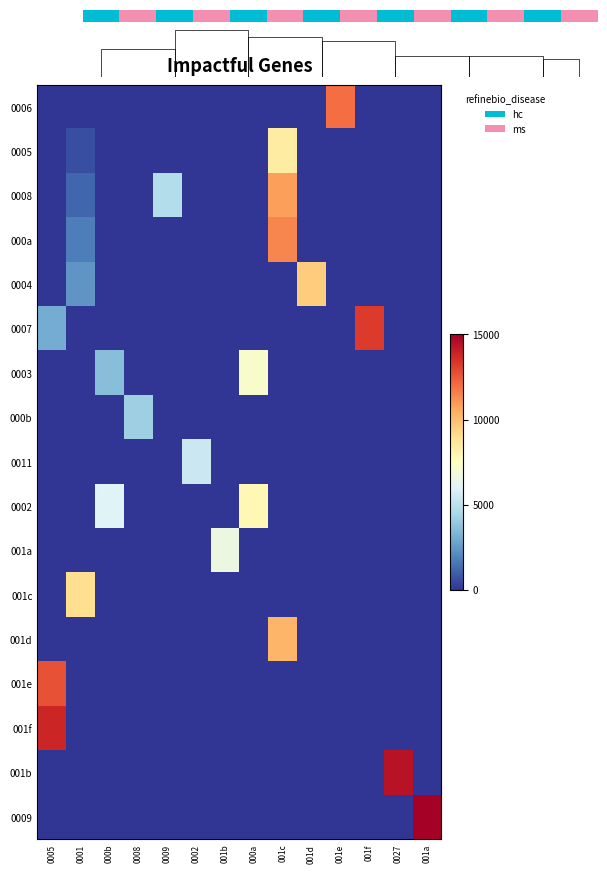

At which category is the sum across all series the highest?

001c